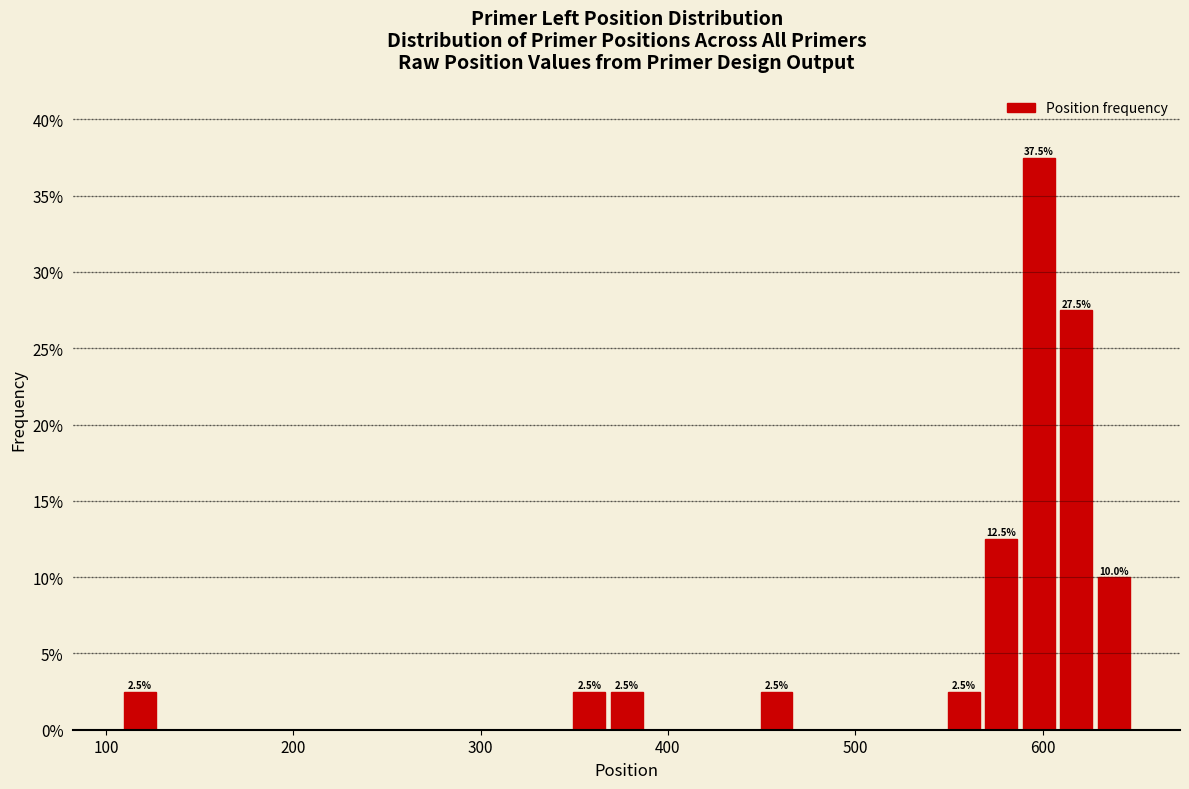

Read against the x-axis, roughly where is the centre of the tallest bar?

600